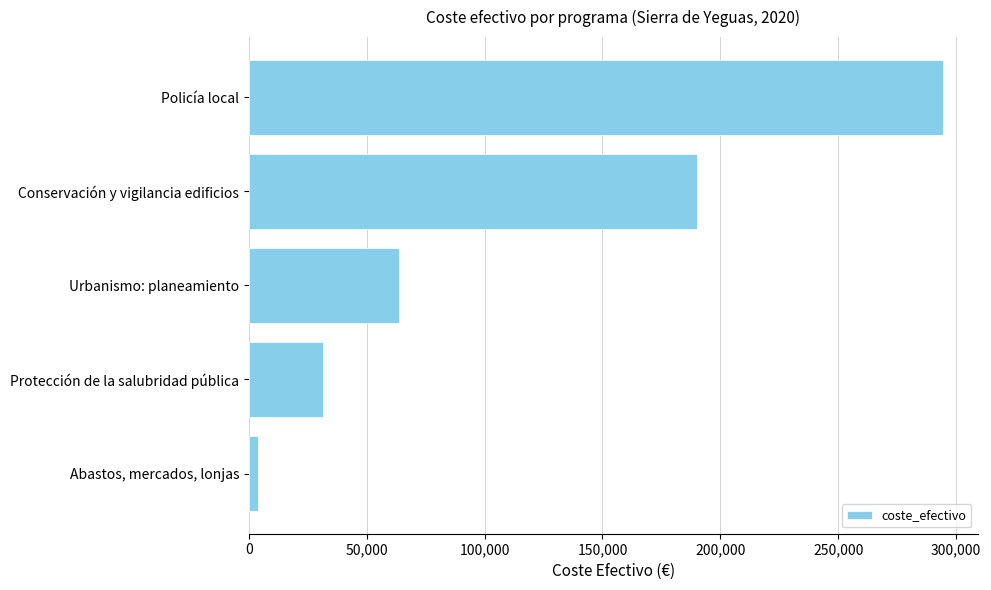

The value at Conservación y vigilancia edificios is 189919.9. True or false?

True